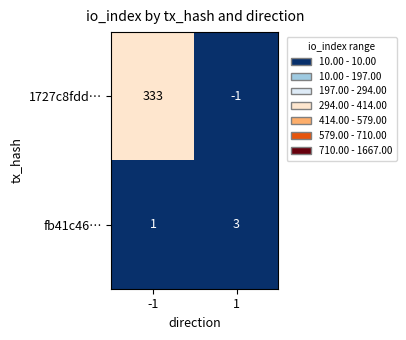

Read the 1727c8fdd… value at -1.

333